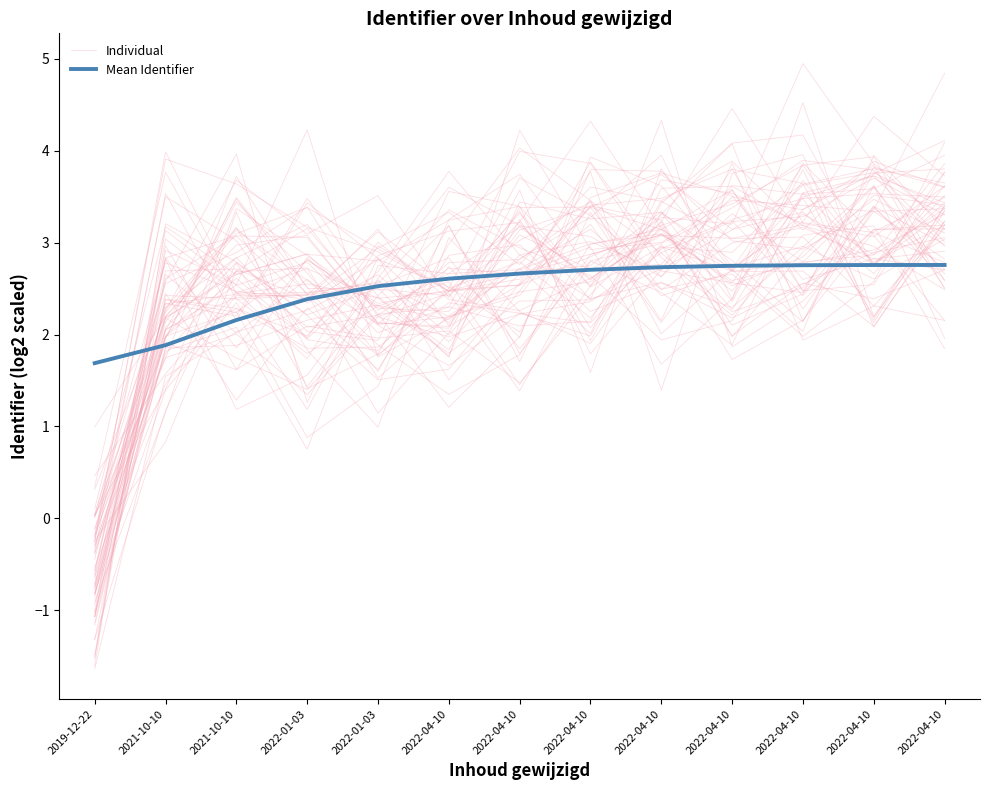

At which category is the sum across all series the highest?

2022-04-10